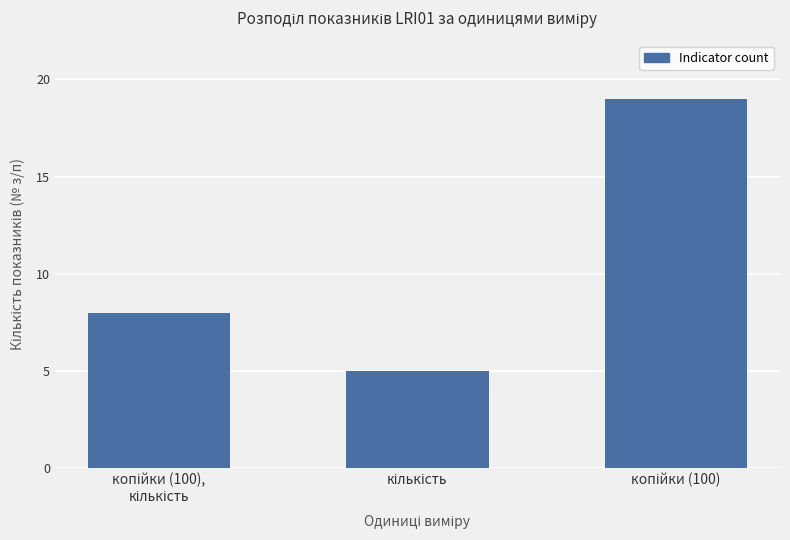

What is the value of the 3rd bar from the left?

19